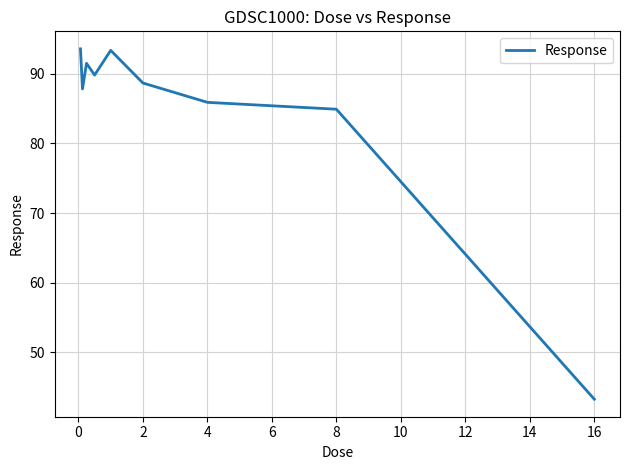

True or false: there are more than 2 points higher than both neighbors.

False